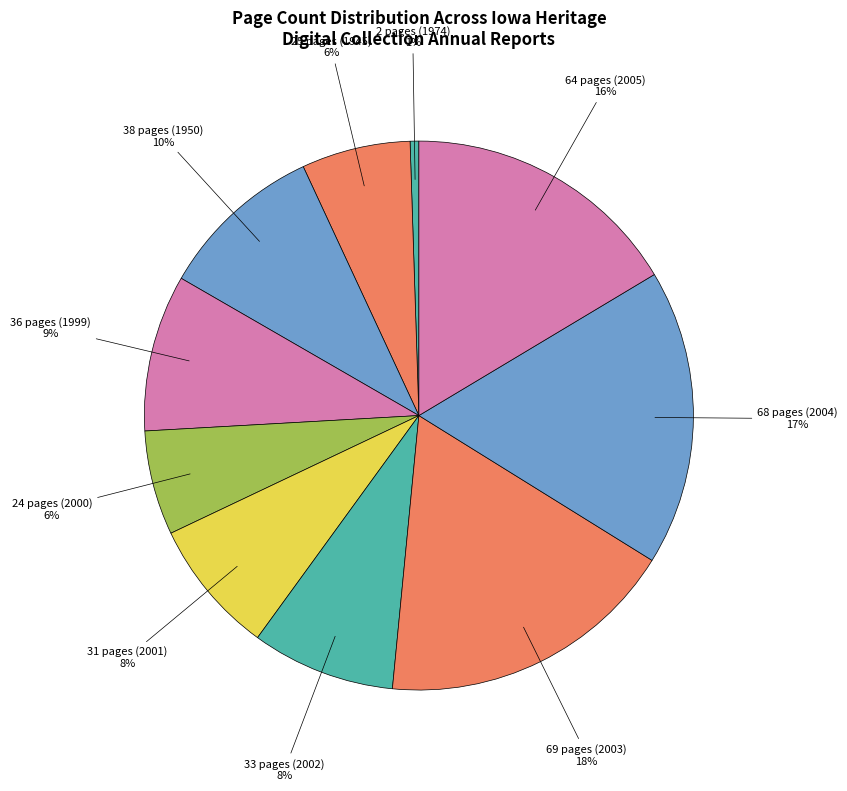

Count the number of slices in the pie.

10